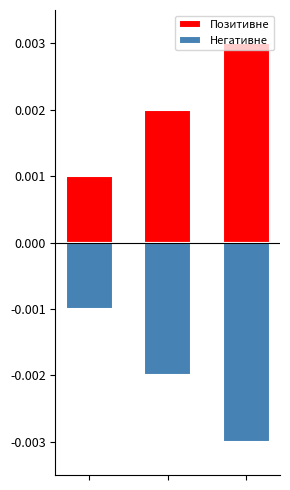

Count the number of categories in the chart.

3